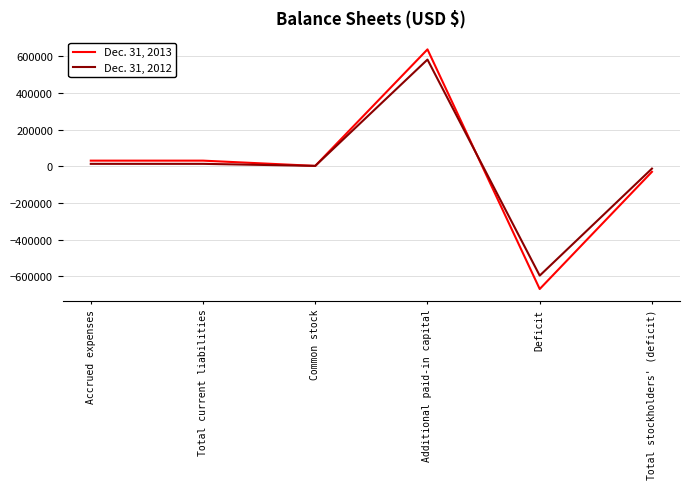

List the series in order of their peak value, lowest first.

Dec. 31, 2012, Dec. 31, 2013